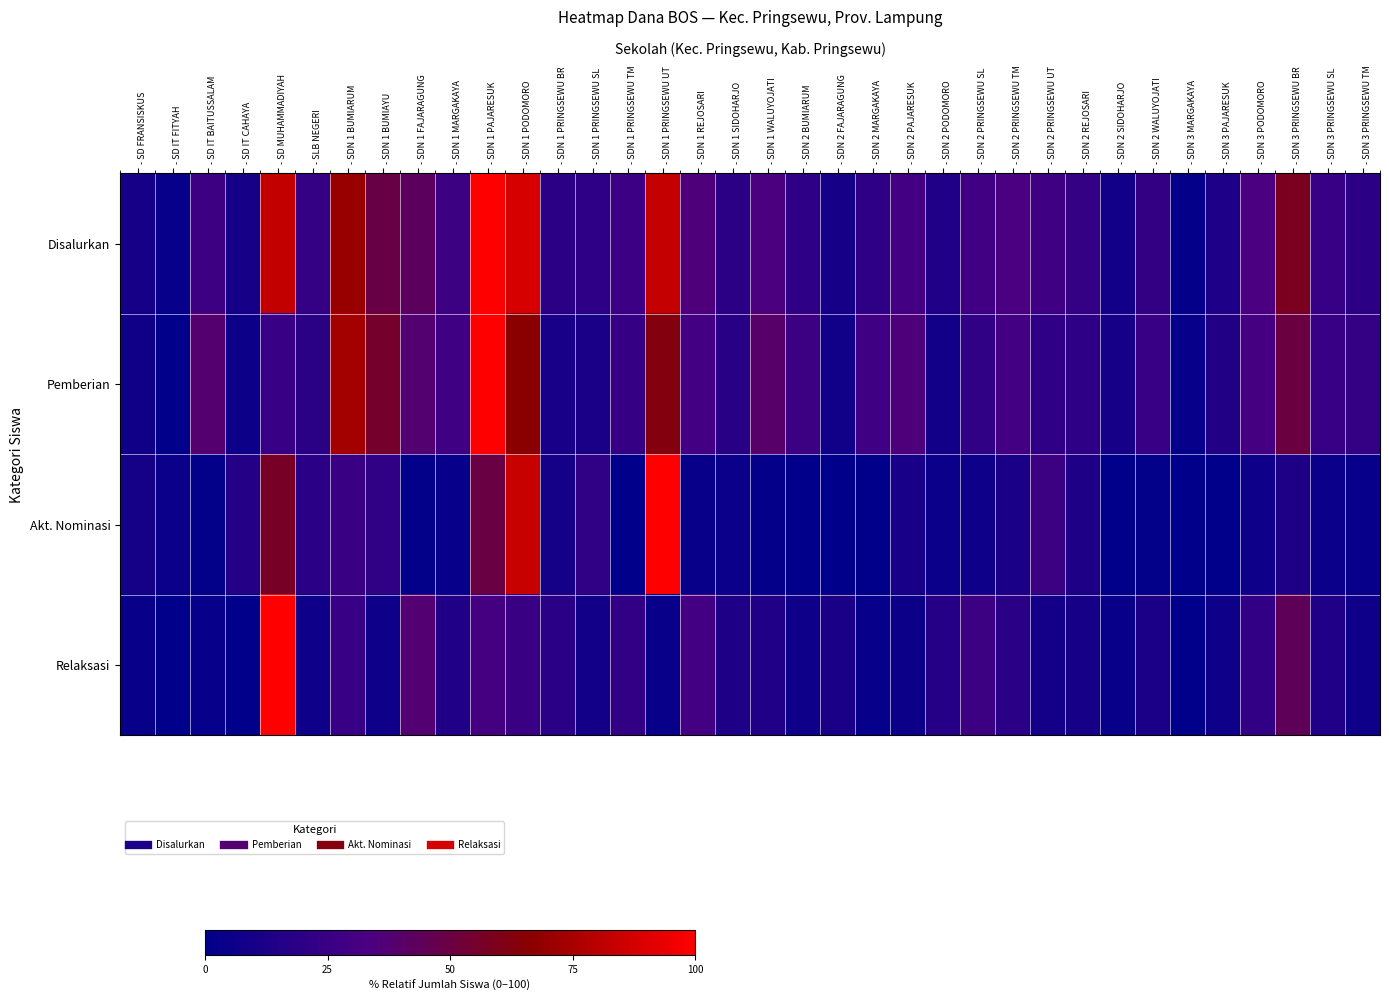

At how many categories does at least one series exceed 52?

7